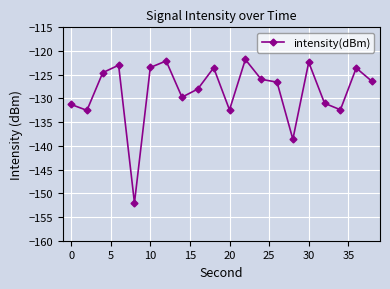

What is the average value?

-128.6